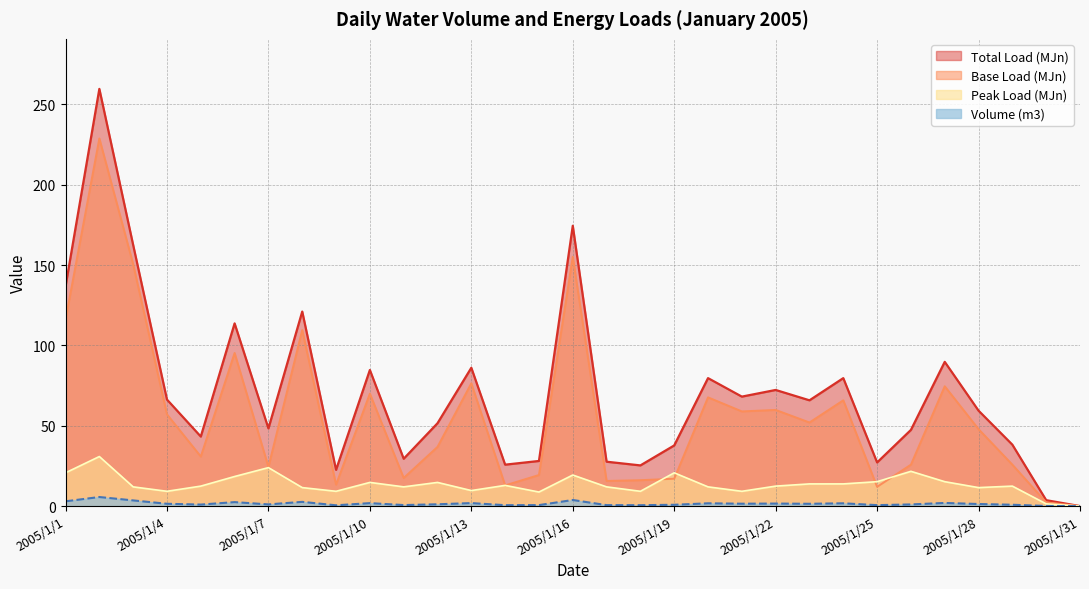

Does the chart display data point markers on the line(s)?

No